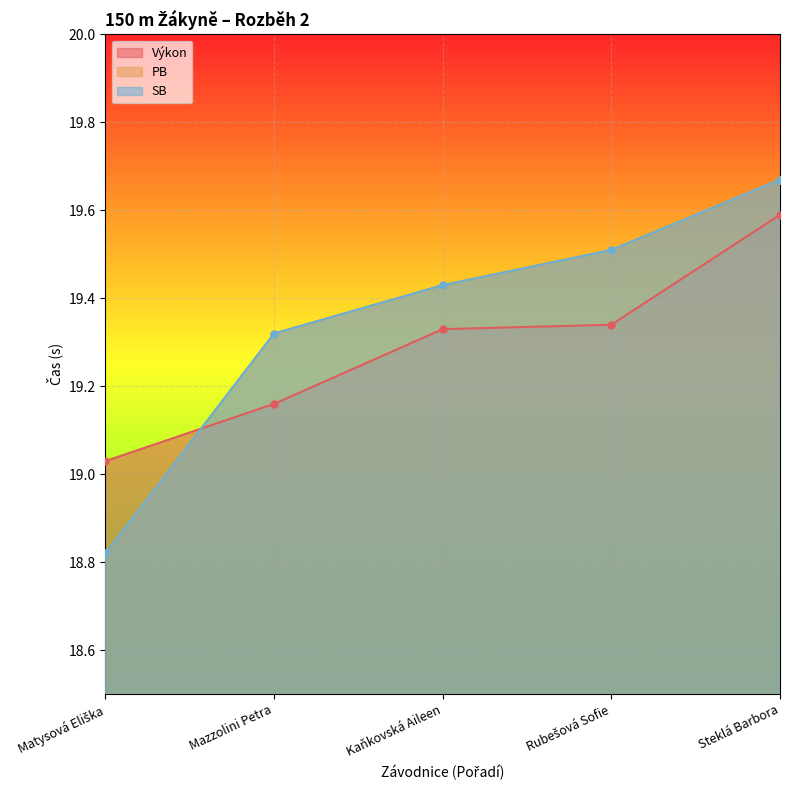

True or false: PB has a value of 19.7 at Steklá Barbora.

True